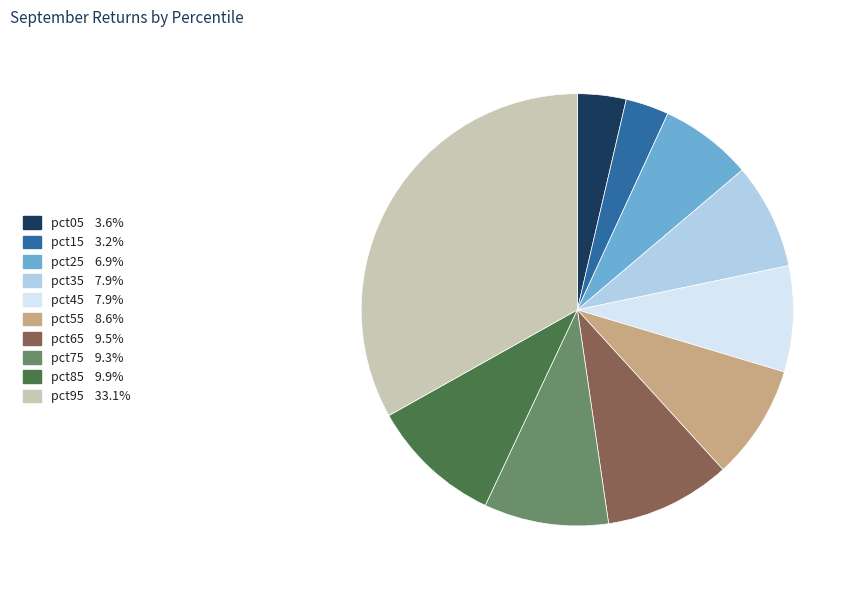

What is the largest slice in the pie chart?

pct95